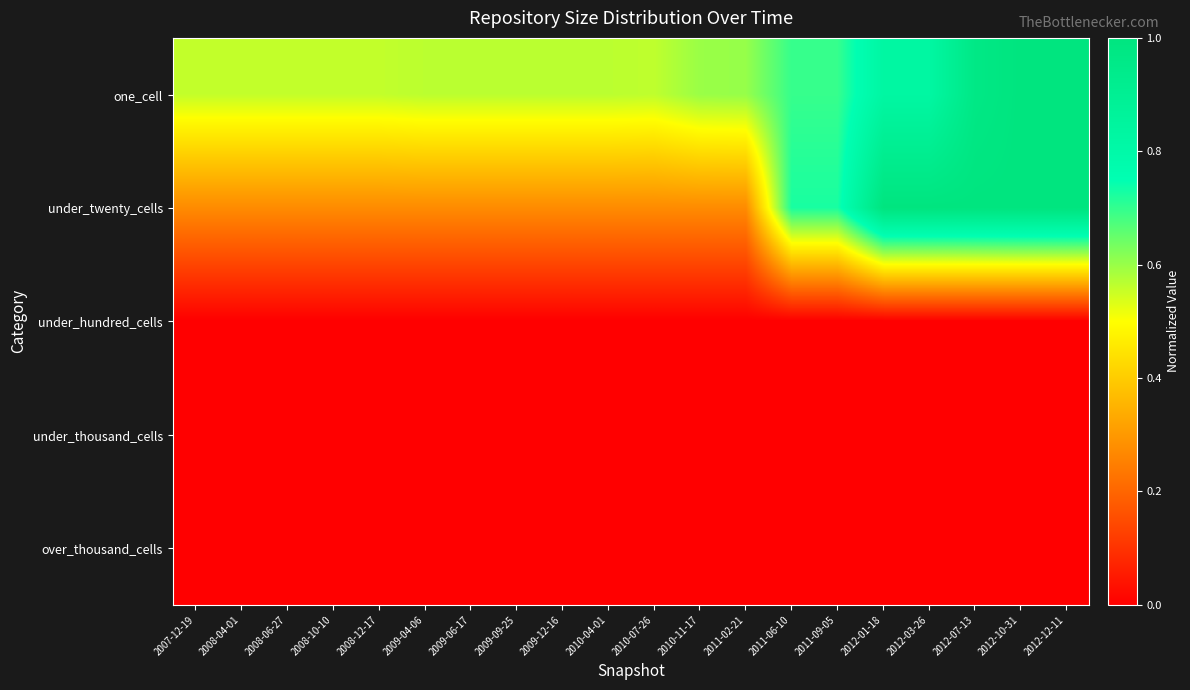

What is the total value across all series at 2009-06-17?

0.8